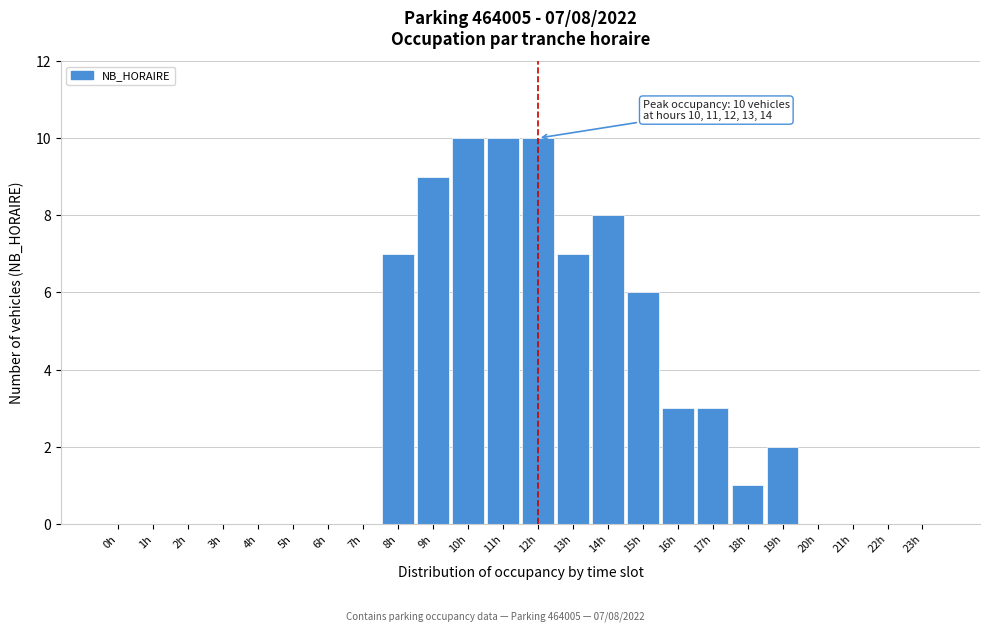

Reading right to left, extract all data points from this chart.

23h=0	22h=0	21h=0	20h=0	19h=2	18h=1	17h=3	16h=3	15h=6	14h=8	13h=7	12h=10	11h=10	10h=10	9h=9	8h=7	7h=0	6h=0	5h=0	4h=0	3h=0	2h=0	1h=0	0h=0